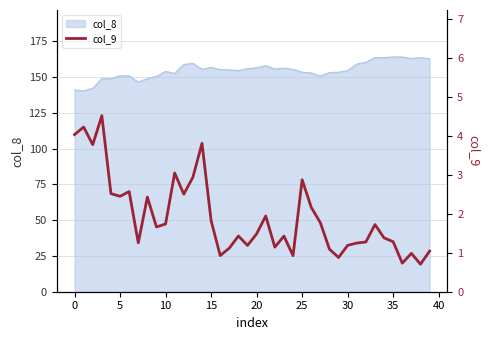

What is the highest value of the col_8 series?

164.0